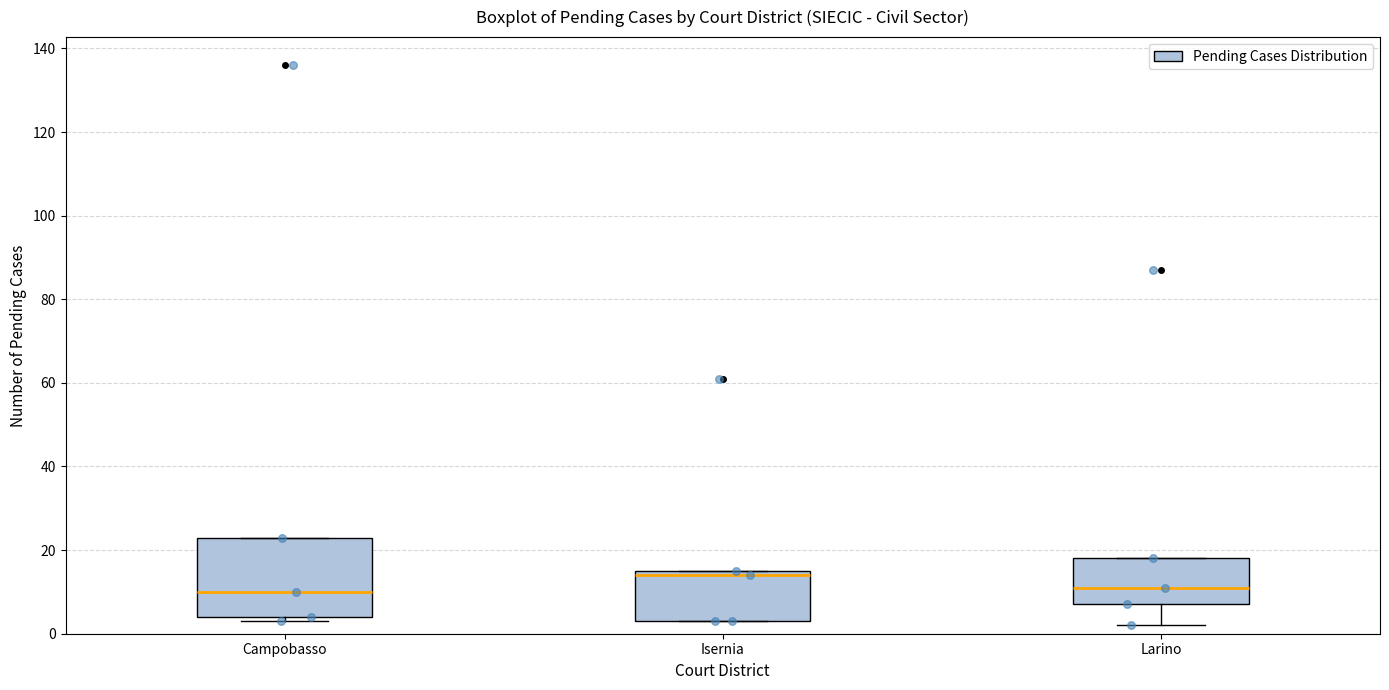

Reading left to right, read every box against the y-axis: the position of its median line, the range the box covers, and the ends of its whiskers. The values are not printed on the chart, so give them approximately, as read against the axis.

Campobasso: median 10, box 4 to 24, whiskers 4 (just below the box's lower edge) to 24
Isernia: median 14, box 4 to 16, whiskers 4 to 16
Larino: median 12, box 8 to 18, whiskers 2 to 18